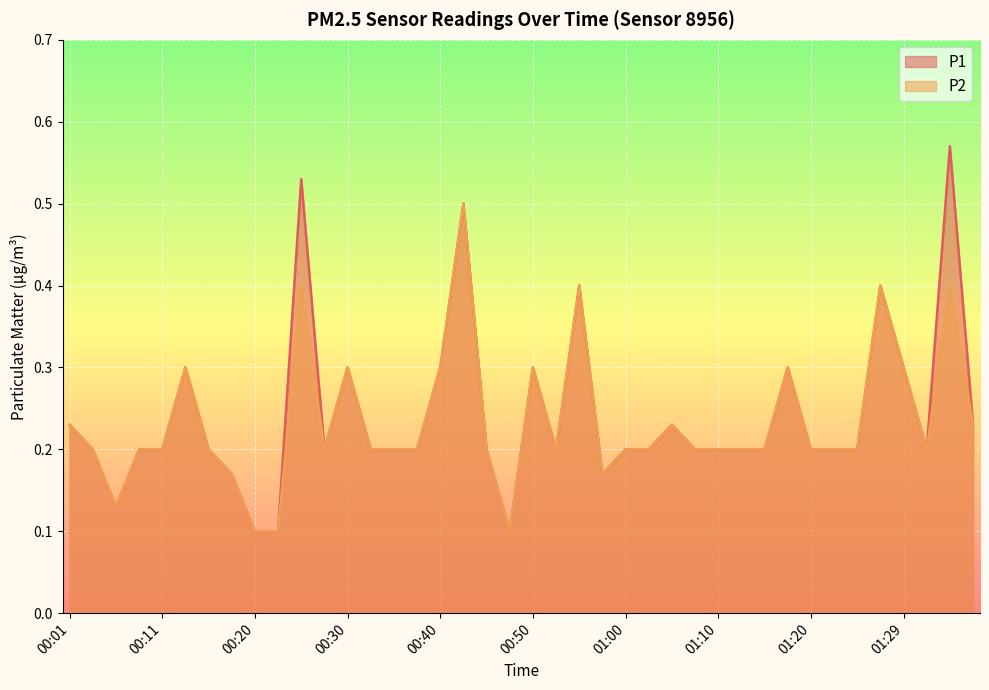

Reading left to right, list all the values displayed in this chart.

P1: 00:01=0.2	00:03=0.2	00:06=0.1	00:08=0.2	00:11=0.2	00:13=0.3	00:16=0.2	00:18=0.2	00:20=0.1	00:23=0.1	00:25=0.5	00:28=0.2	00:30=0.3	00:33=0.2	00:35=0.2	00:38=0.2	00:40=0.3	00:43=0.5	00:45=0.2	00:47=0.1	00:50=0.3	00:52=0.2	00:55=0.4	00:57=0.2	01:00=0.2	01:02=0.2	01:05=0.2	01:07=0.2	01:10=0.2	01:12=0.2	01:15=0.2	01:17=0.3	01:20=0.2	01:22=0.2	01:25=0.2	01:27=0.4	01:29=0.3	01:32=0.2	01:34=0.6	01:37=0.2
P2: 00:01=0.2	00:03=0.2	00:06=0.1	00:08=0.2	00:11=0.2	00:13=0.3	00:16=0.2	00:18=0.2	00:20=0.1	00:23=0.1	00:25=0.4	00:28=0.2	00:30=0.3	00:33=0.2	00:35=0.2	00:38=0.2	00:40=0.3	00:43=0.5	00:45=0.2	00:47=0.1	00:50=0.3	00:52=0.2	00:55=0.4	00:57=0.2	01:00=0.2	01:02=0.2	01:05=0.2	01:07=0.2	01:10=0.2	01:12=0.2	01:15=0.2	01:17=0.3	01:20=0.2	01:22=0.2	01:25=0.2	01:27=0.4	01:29=0.3	01:32=0.2	01:34=0.4	01:37=0.2